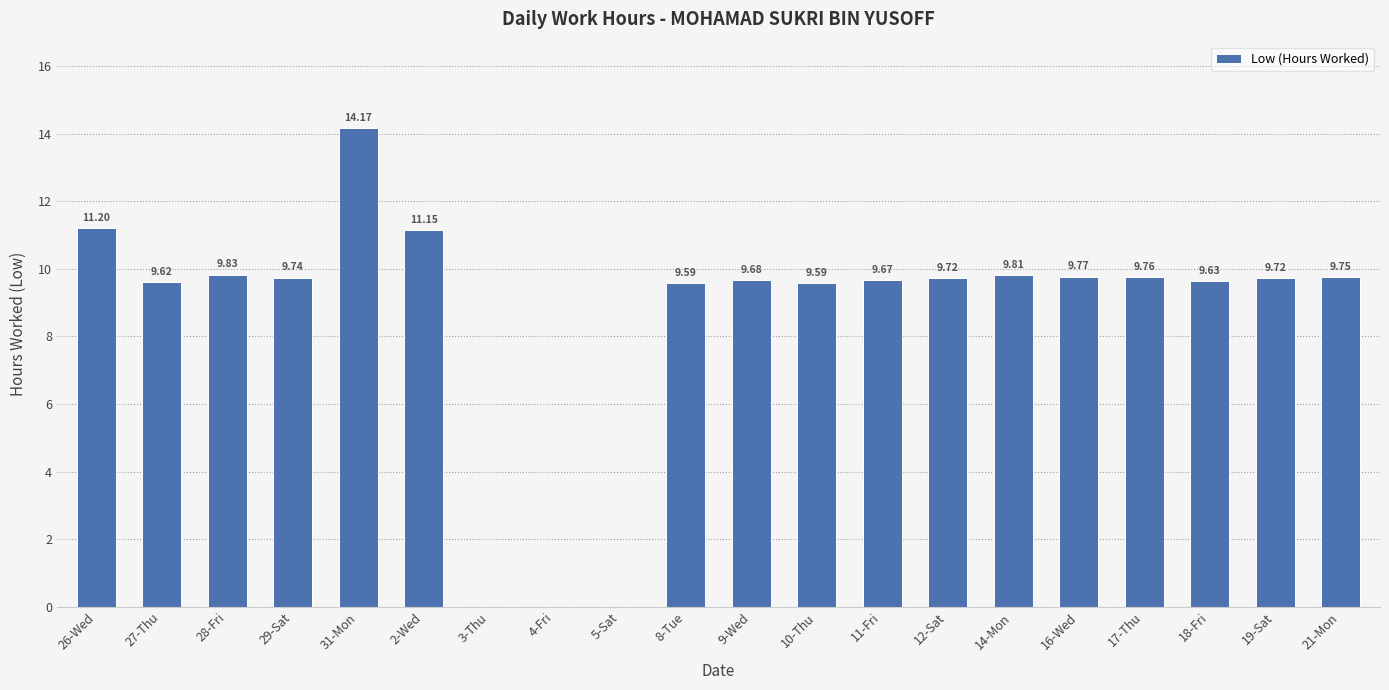

What is the change in value from 4-Fri to 8-Tue?

+9.6